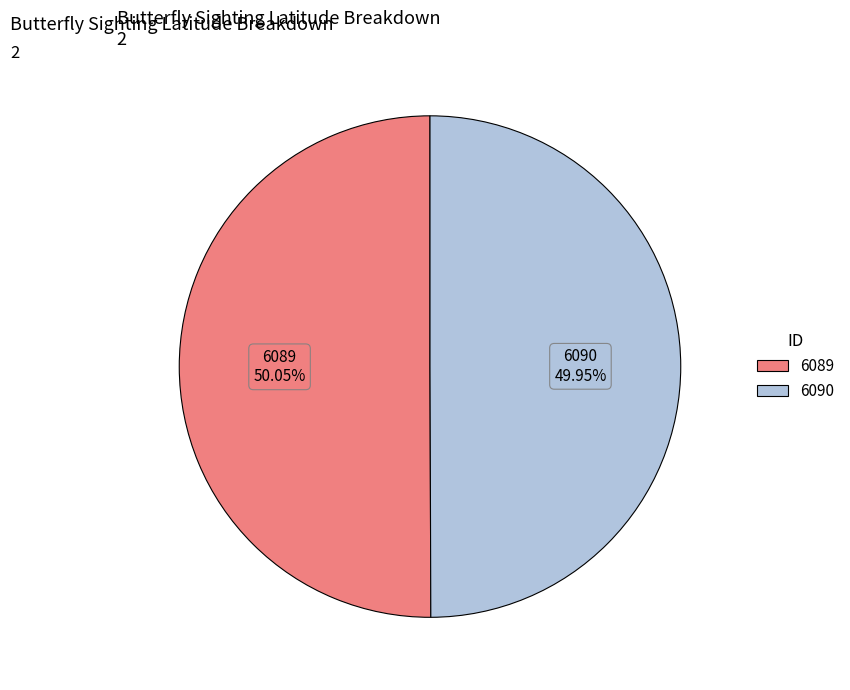

How many segments does this pie chart have?

2